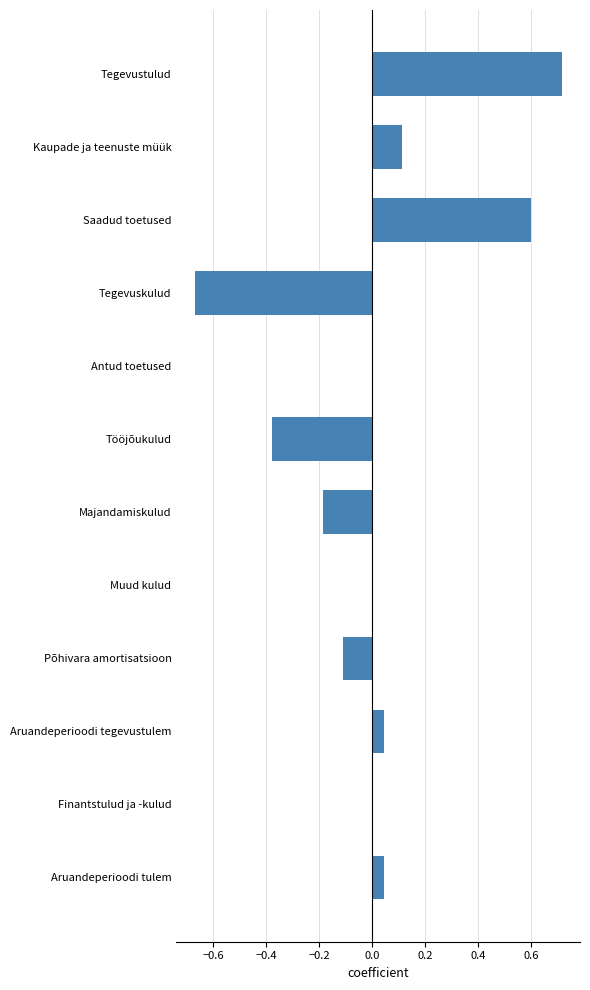

How many categories are shown in the chart?

12